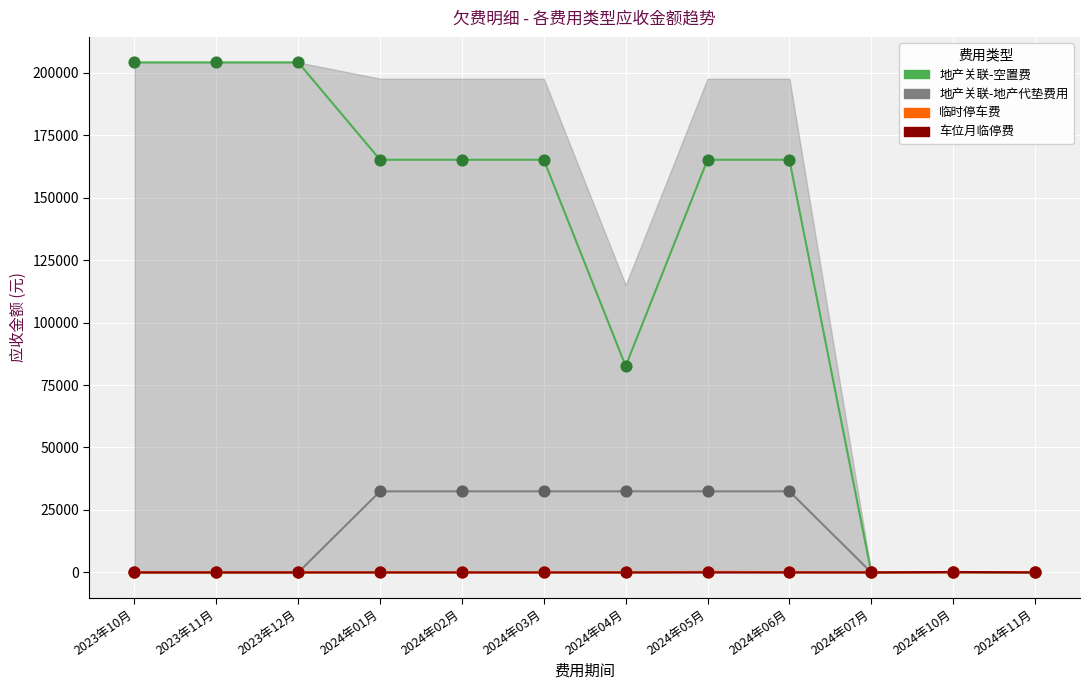

At how many categories does at least one series exceed 175179?

3